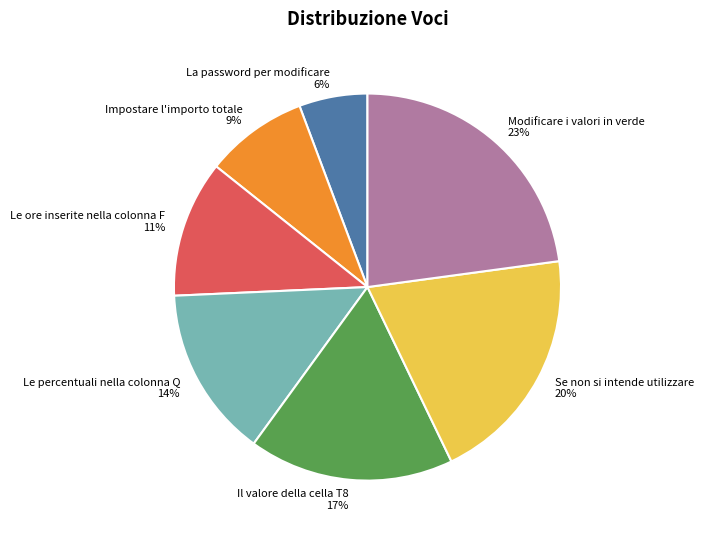

Which category has the biggest portion of the pie?

Modificare i valori in verde